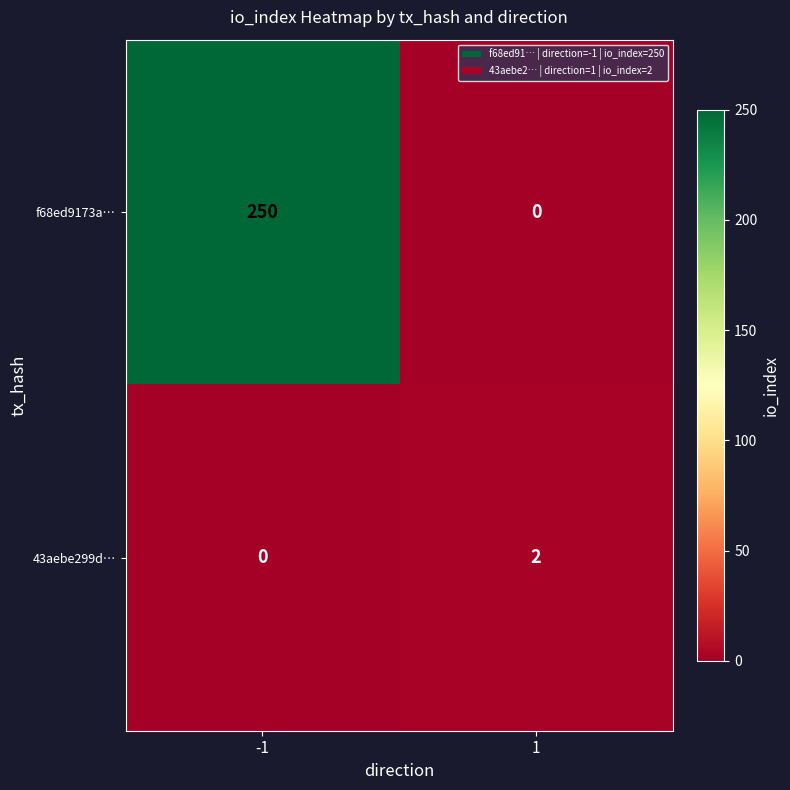

At 1, list the series in order from smallest to largest.

f68ed9173a…, 43aebe299d…